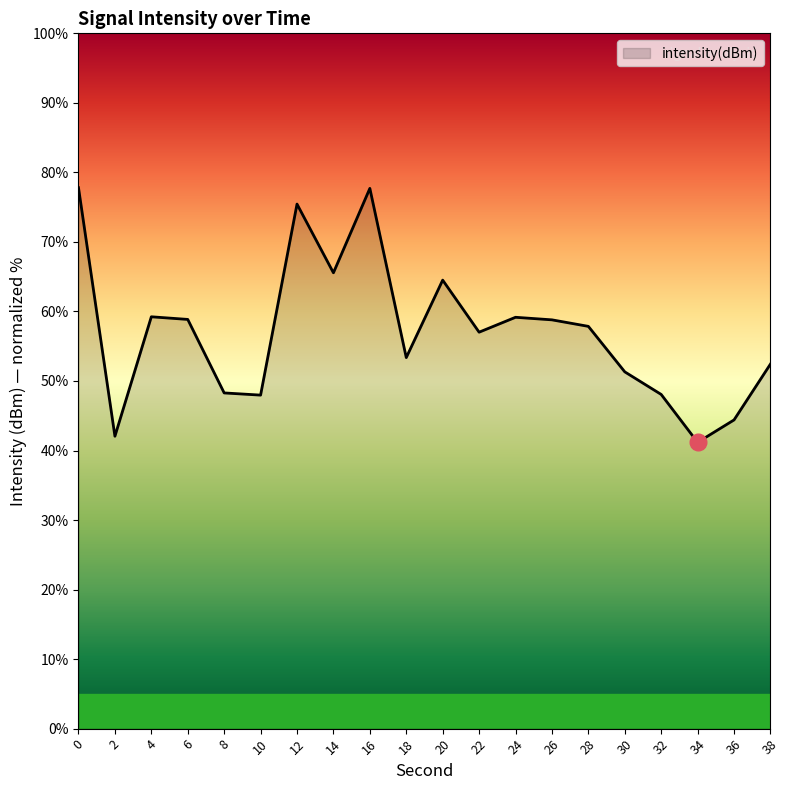

How many lines are shown in the chart?

1